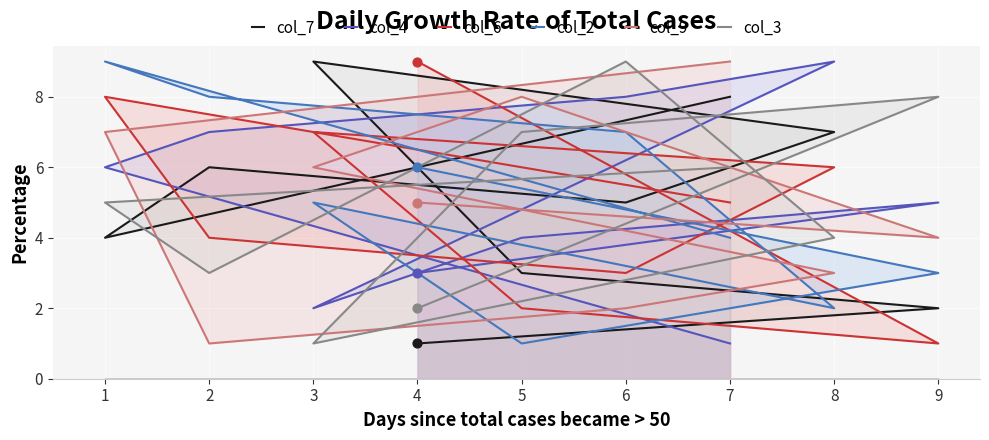

At how many categories does at least one series exceed 1?

9